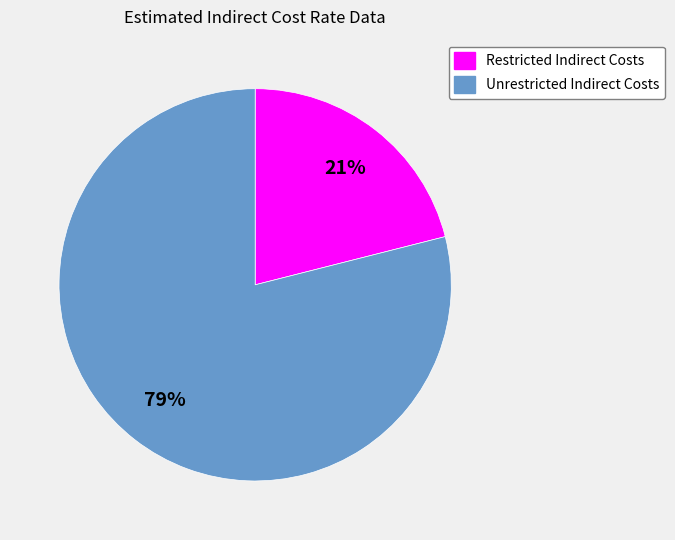

To the nearest percent, what portion does Restricted Indirect Costs represent?

21%